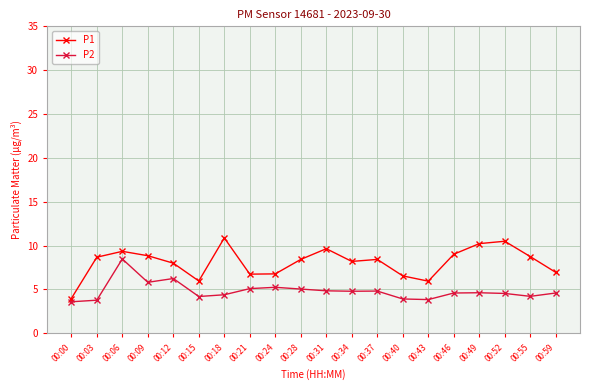

Which label corresponds to the largest value in the chart?

00:18